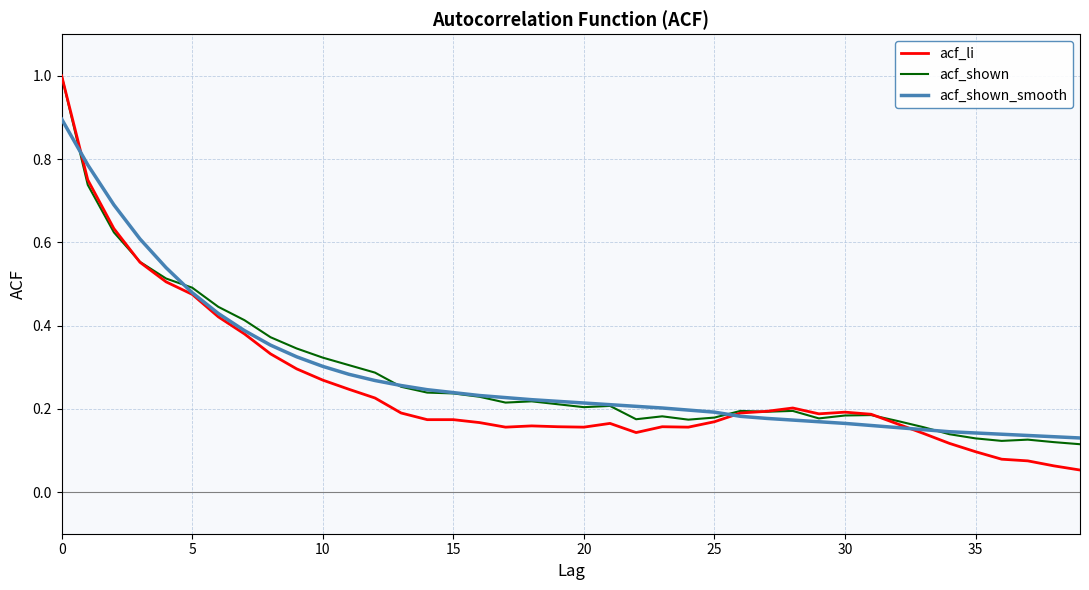

What is the maximum value for acf_shown?

1.0